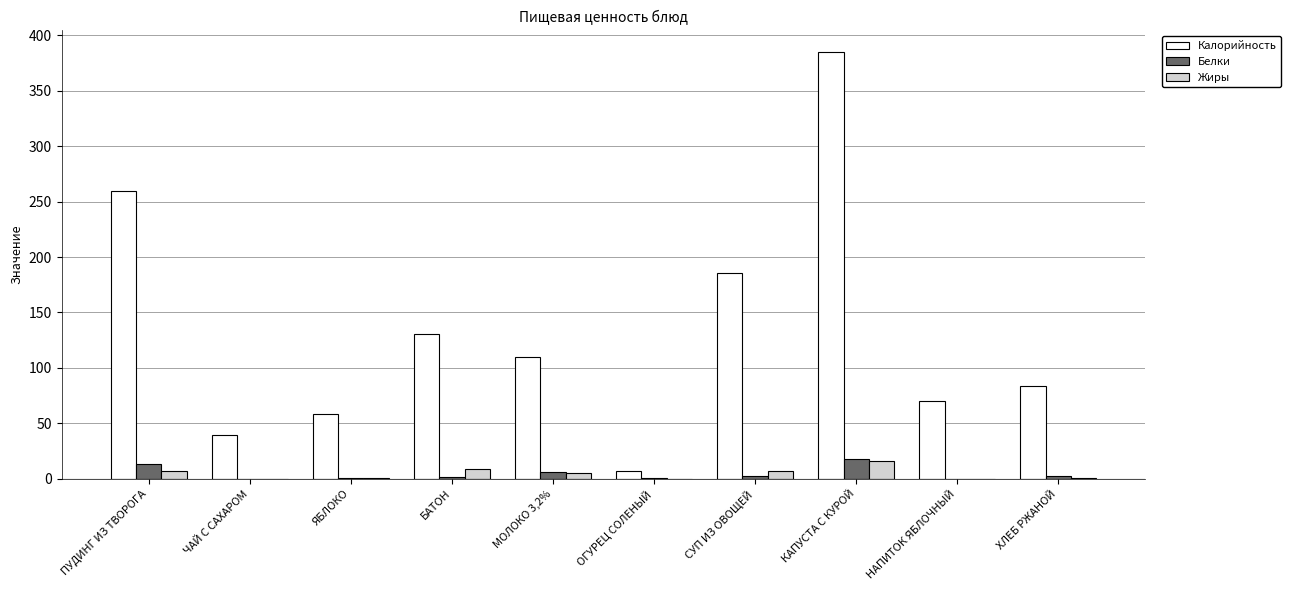

The value of Калорийность at ЯБЛОКО is 17.2. True or false?

False